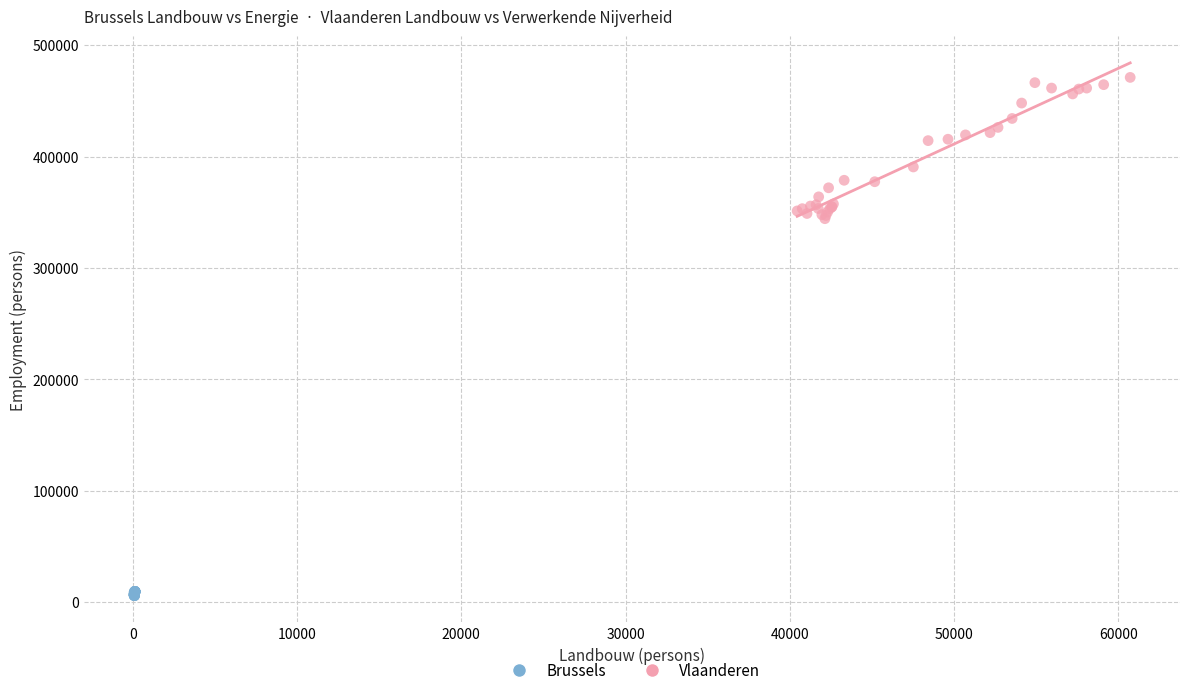

Which series has the widest spread of Y values?

Vlaanderen